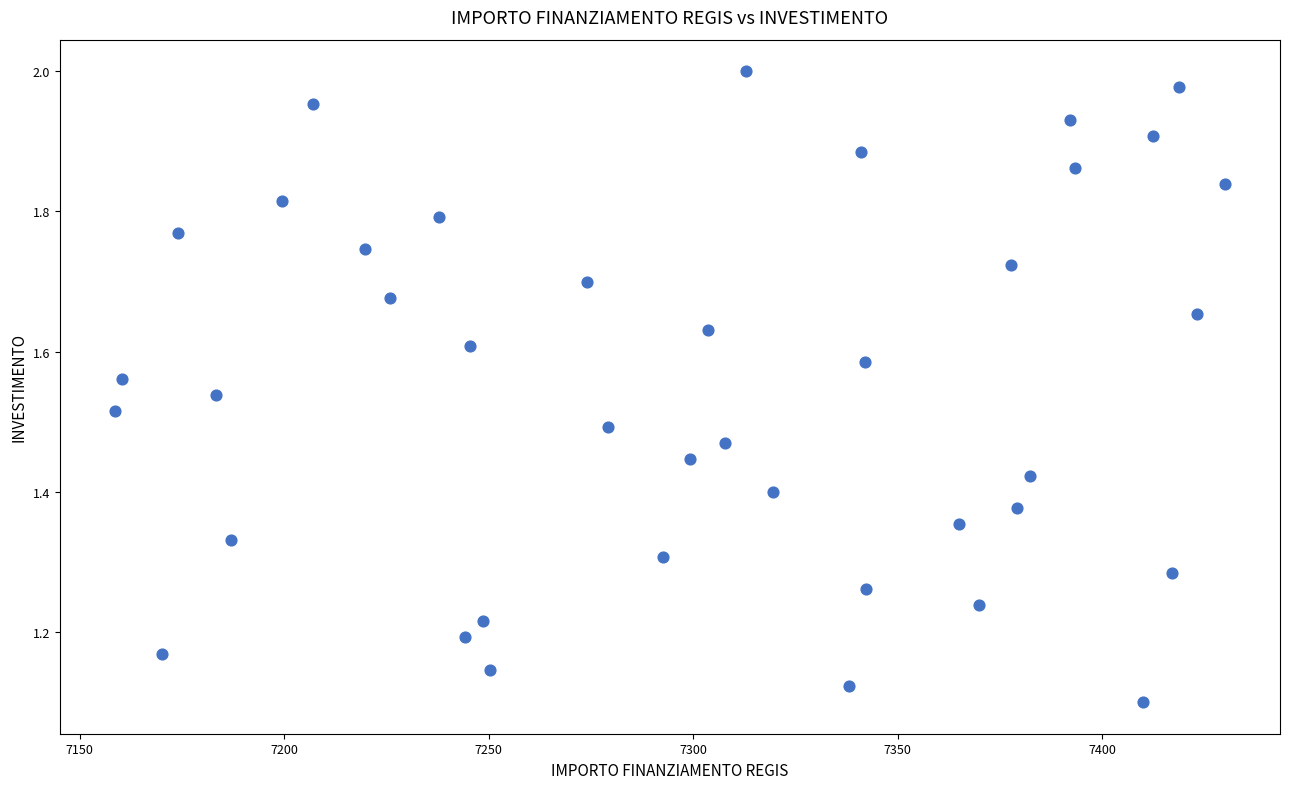

What is the range of X values (max minus min)?

271.3